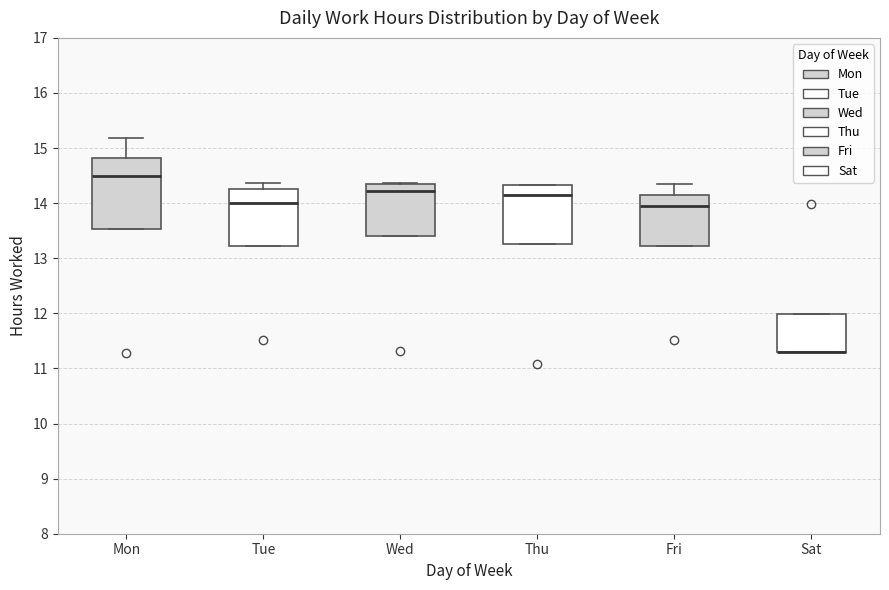

Reading left to right, read every box against the y-axis: the position of its median line, the range the box covers, and the ends of its whiskers. The values are not printed on the chart, so give them approximately, as read against the axis.

Mon: median 14.5, box 13.5 to 14.8, whiskers 13.5 to 15.2
Tue: median 14.0, box 13.2 to 14.3, whiskers 13.2 to 14.4
Wed: median 14.2, box 13.4 to 14.3, whiskers 13.4 to 14.4
Thu: median 14.2, box 13.3 to 14.3, whiskers 13.3 to 14.3
Fri: median 13.9, box 13.2 to 14.2, whiskers 13.2 to 14.3
Sat: median 11.3 (drawn on the box's lower edge), box 11.3 to 12.0, whiskers 11.3 to 12.0